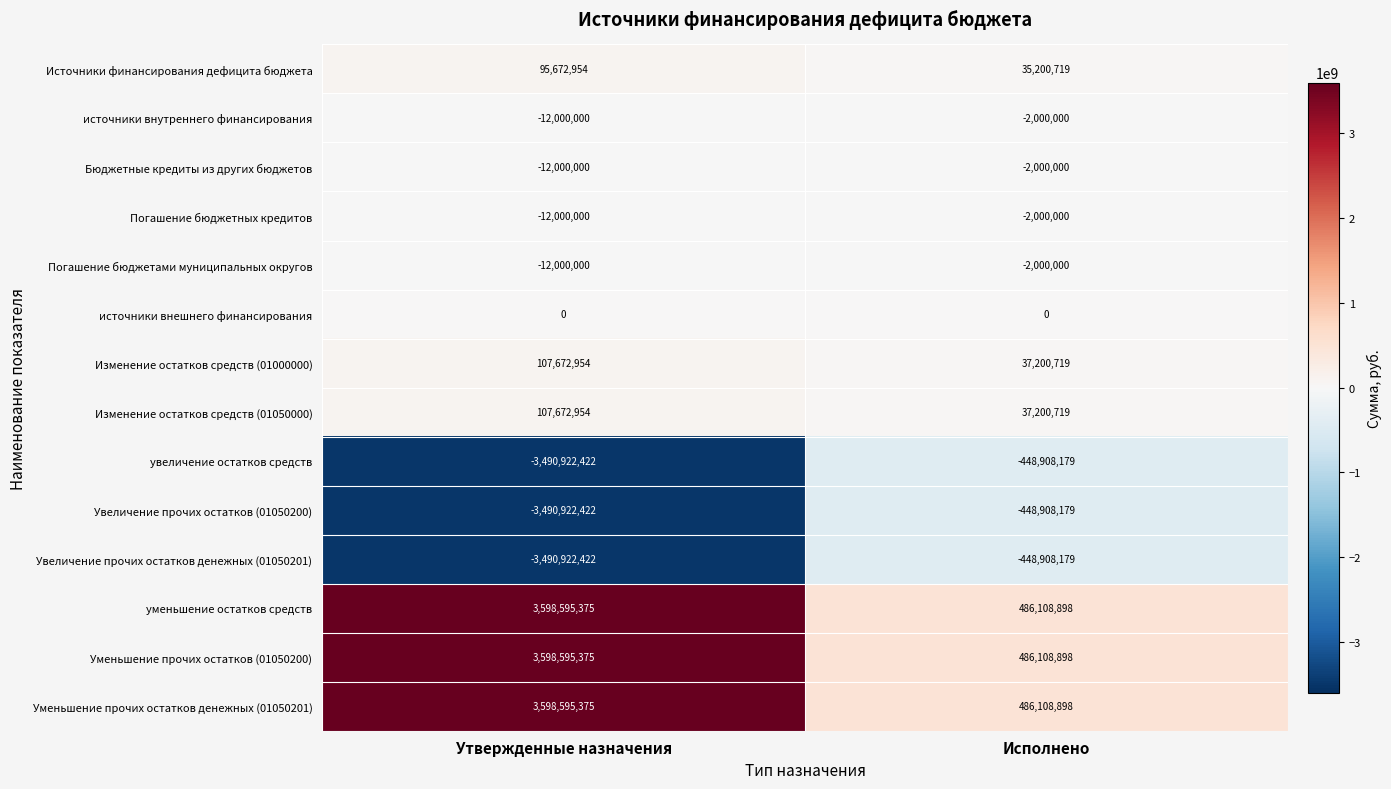

Which label corresponds to the largest value in the chart?

Утвержденные назначения